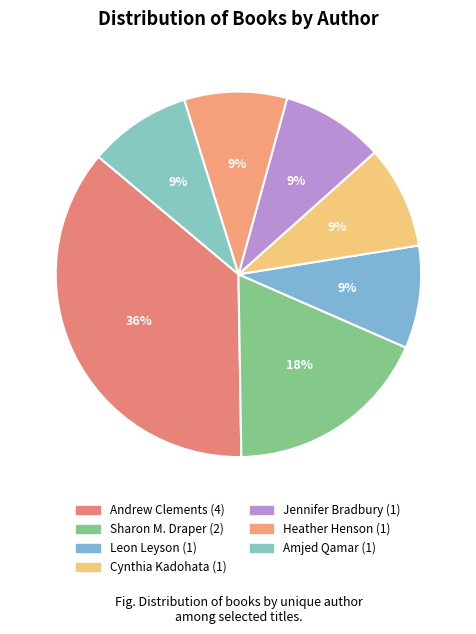

Is it true that Amjed Qamar is 3% of the pie?

False